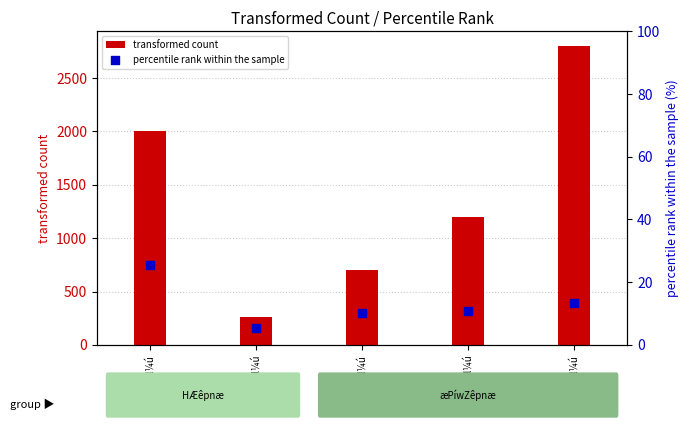

Is the value of percentile rank within the sample at 2010NæPl¼ú greater than the value of transformed count at 2023NæRl¼ú?

No